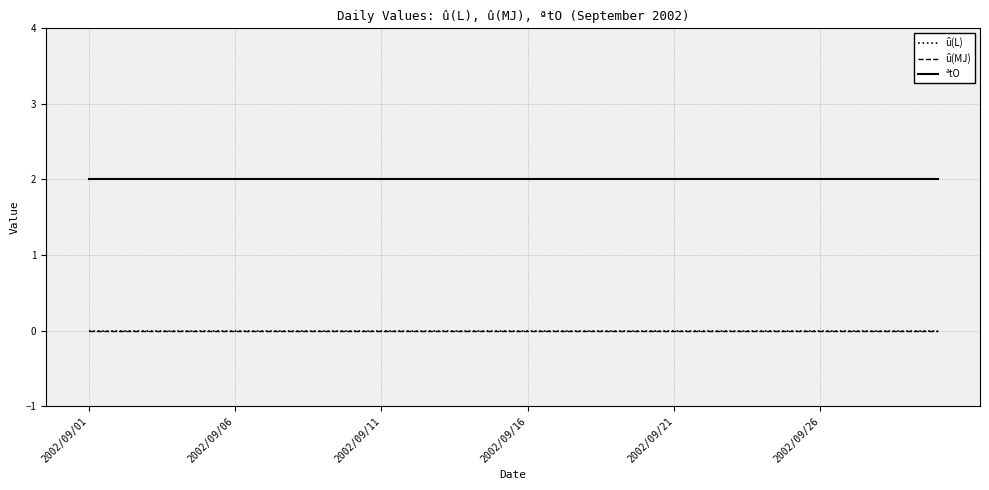

What is the highest value of the ªtO series?

2